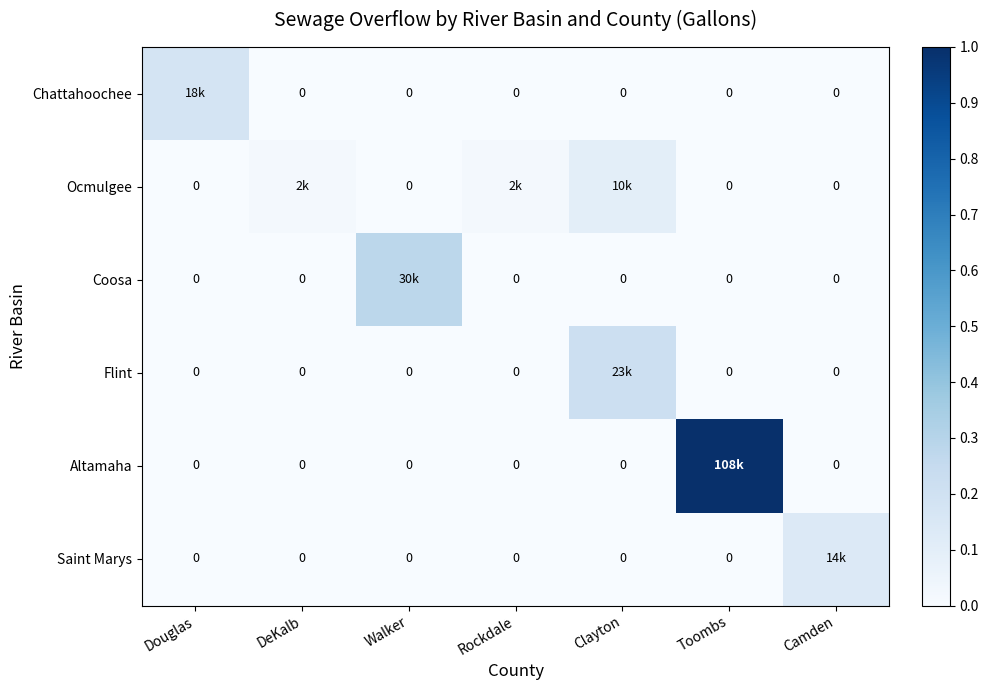

Where is Saint Marys nearest to the value 0?

Douglas